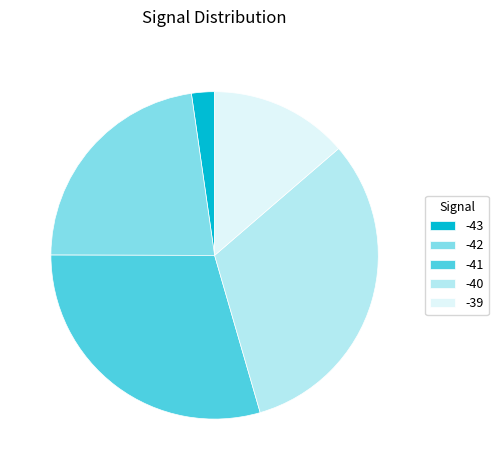

Which category has the smallest portion of the pie?

-43